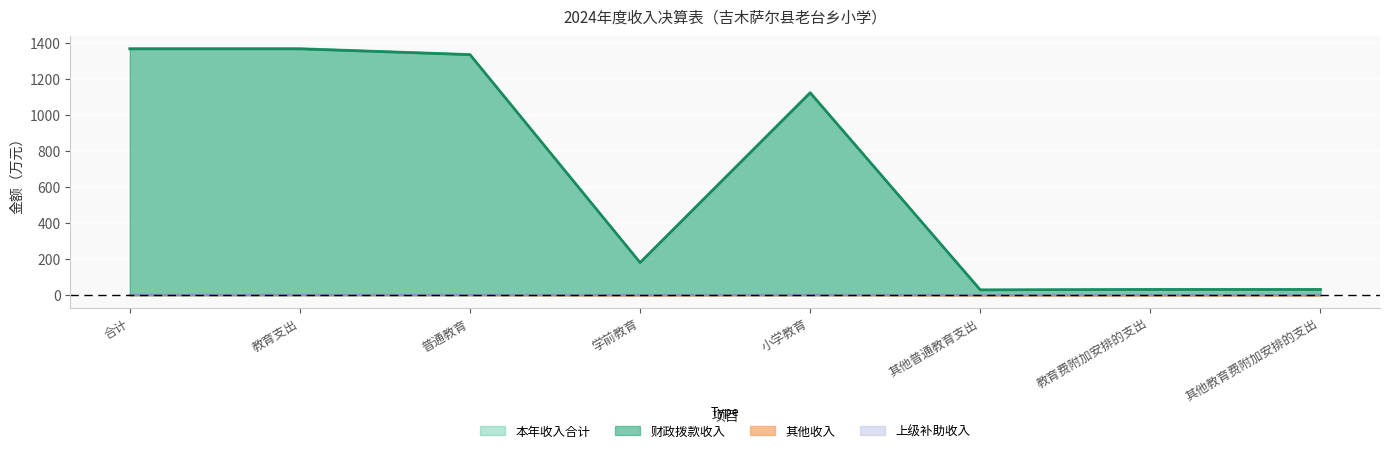

In 财政拨款收入, how many points are higher than both neighbors (excluding endpoints)?

1